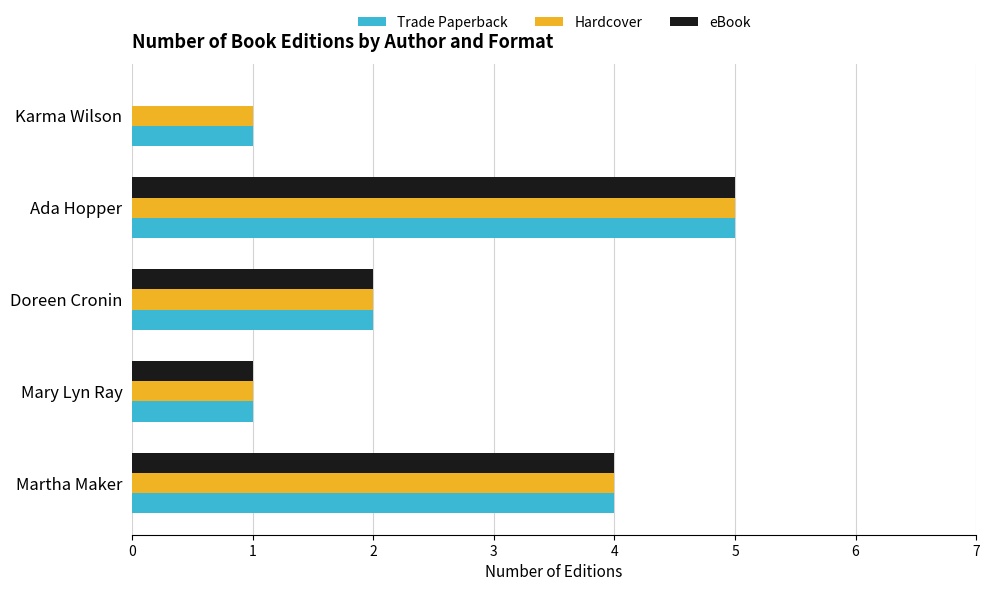

What is the highest value of the Trade Paperback series?

5